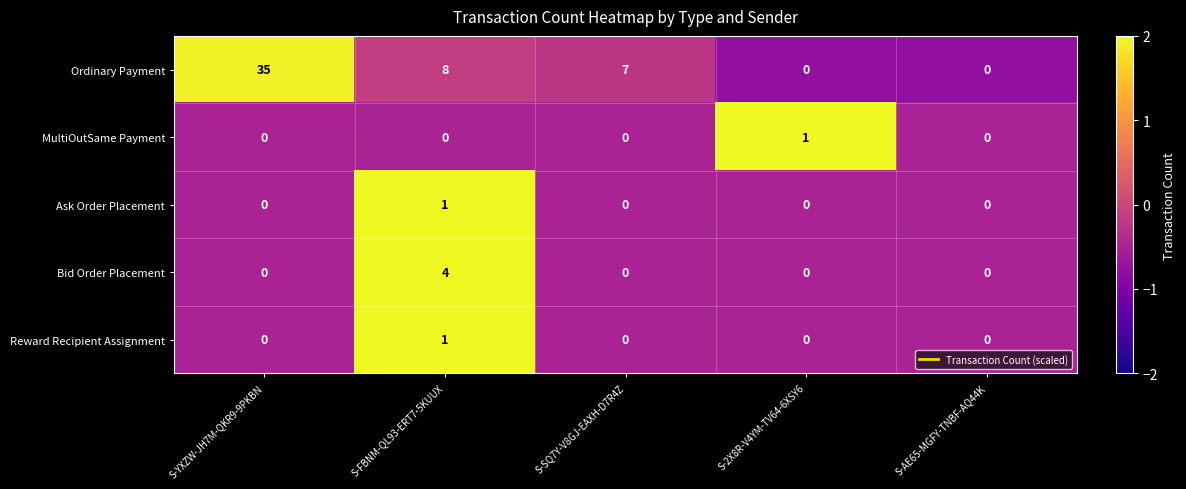

Which series has the widest spread of values?

Ordinary Payment